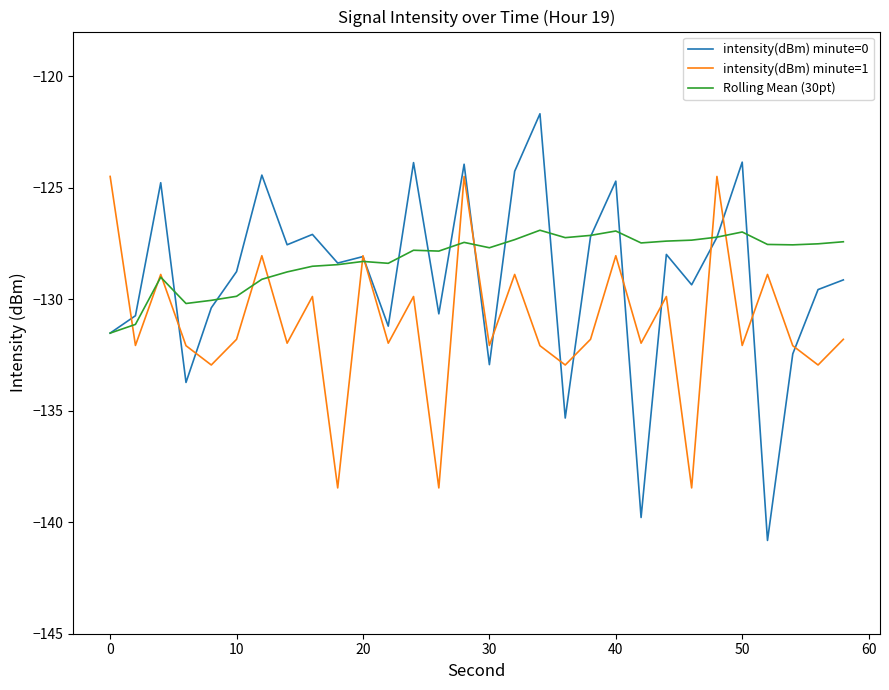

What is the average value of the intensity(dBm) minute=0 series?

-129.0